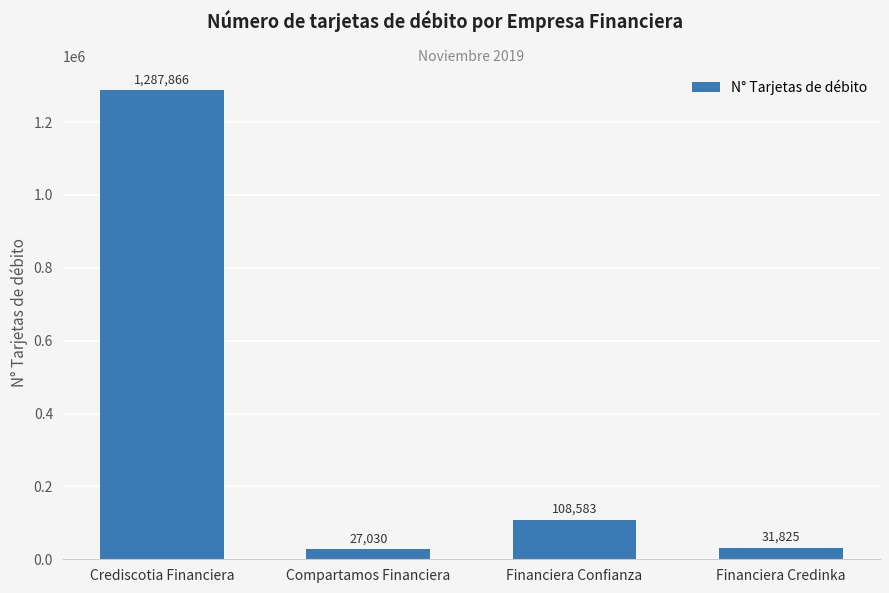

What is the value of the 3rd bar from the left?

108583